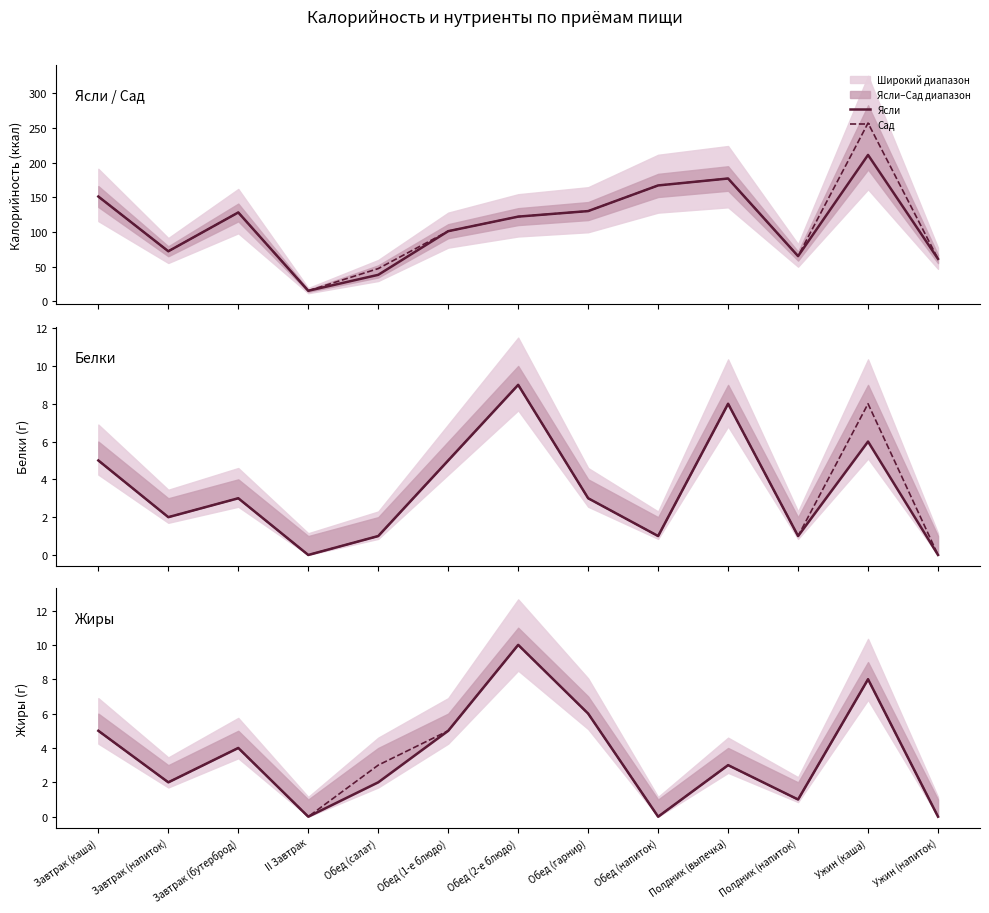

Where does the Сад series first go above 3?

Завтрак (каша)